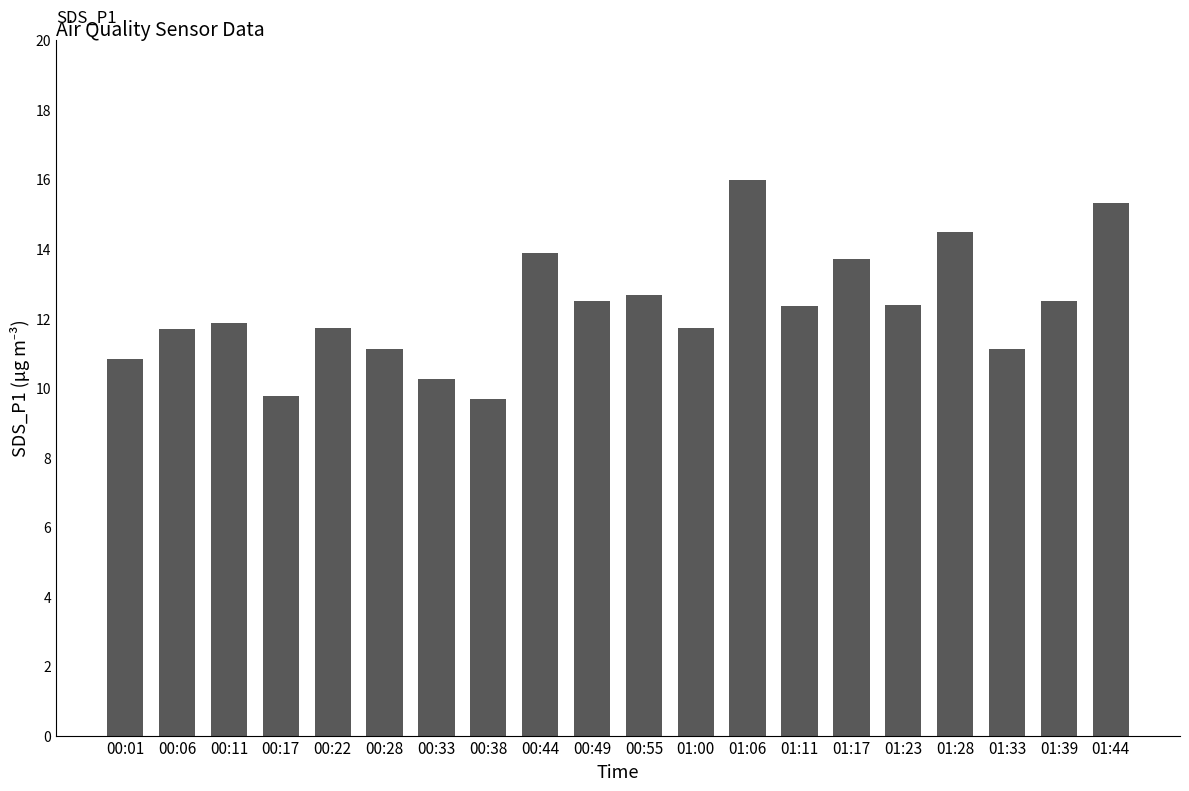

What position from the right is 01:39?

2